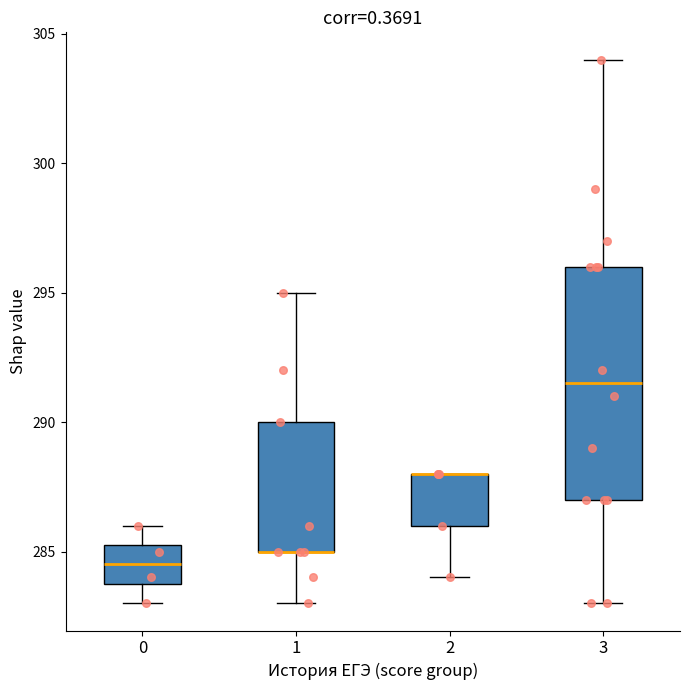

Where is the upper edge of the box at x = 1 on the y-axis? The values are not printed on the chart, so give them approximately, as read against the axis.

290.0